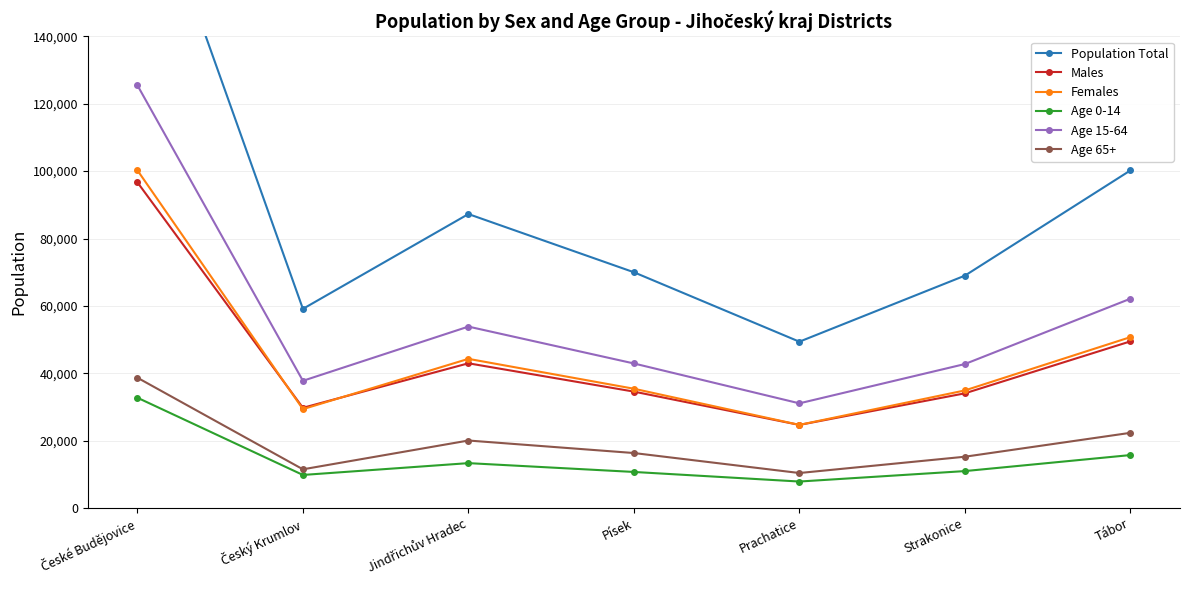

True or false: Males and Age 65+ cross at least once.

False